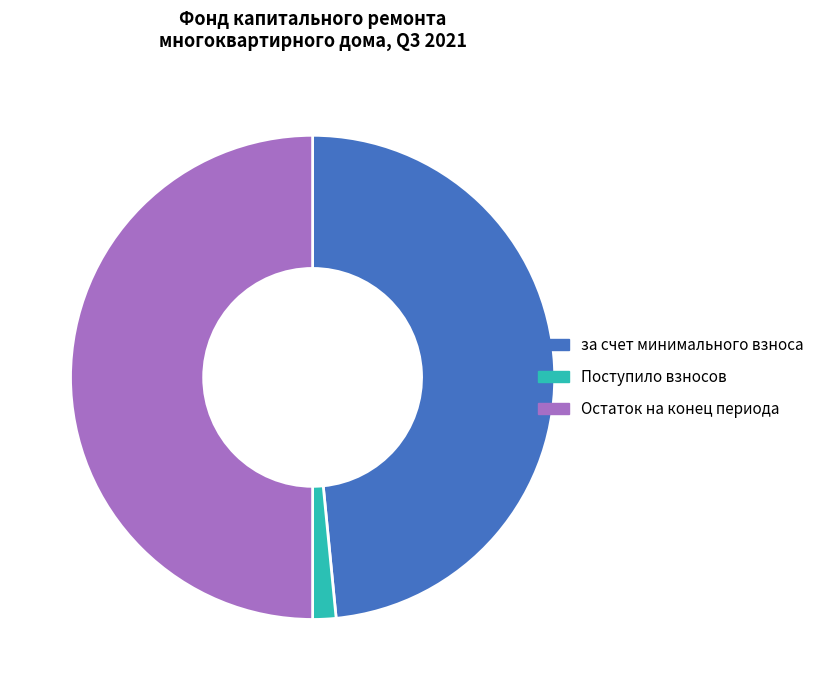

Do Остаток на конец периода and за счет минимального взноса together represent more than half of the pie?

Yes